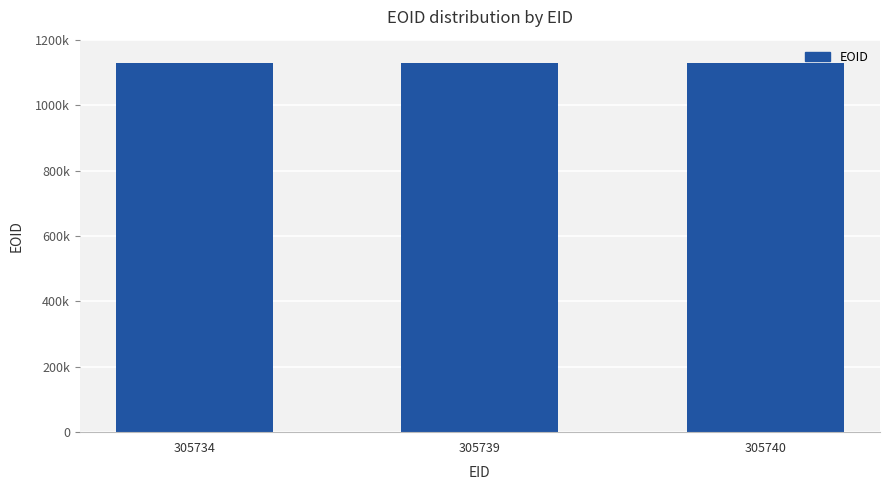

Approximately how many times larger is the value at 305734 compared to 305740?

1.0